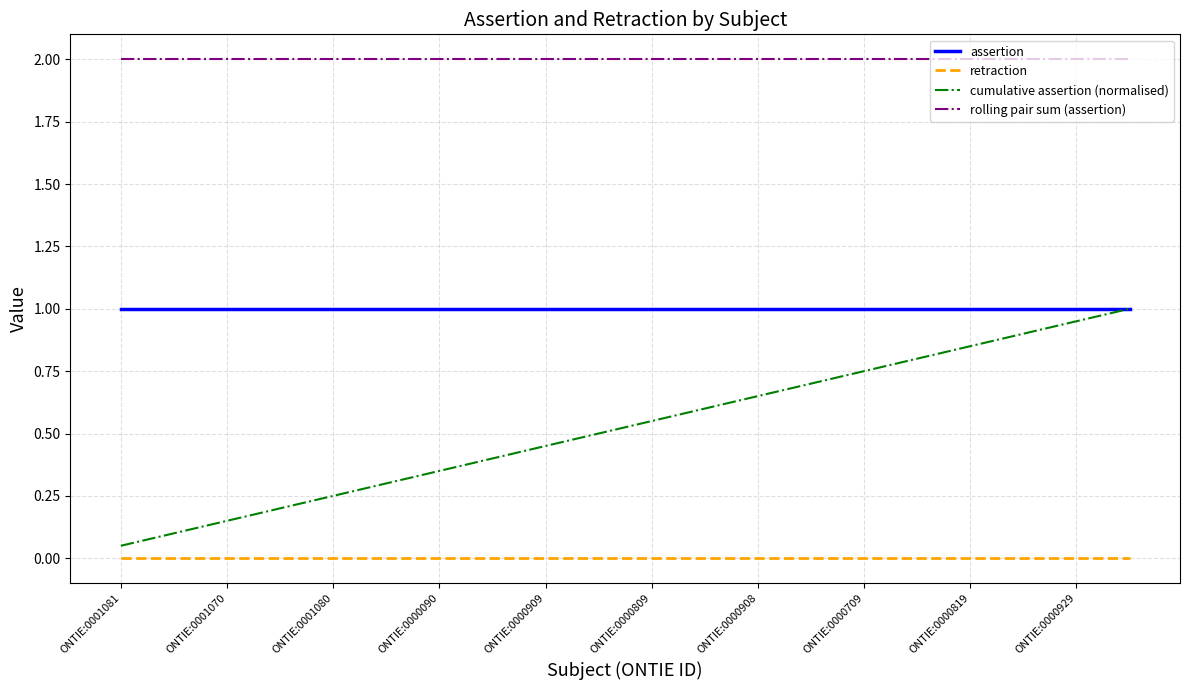

True or false: rolling pair sum (assertion) and retraction intersect in this chart.

False